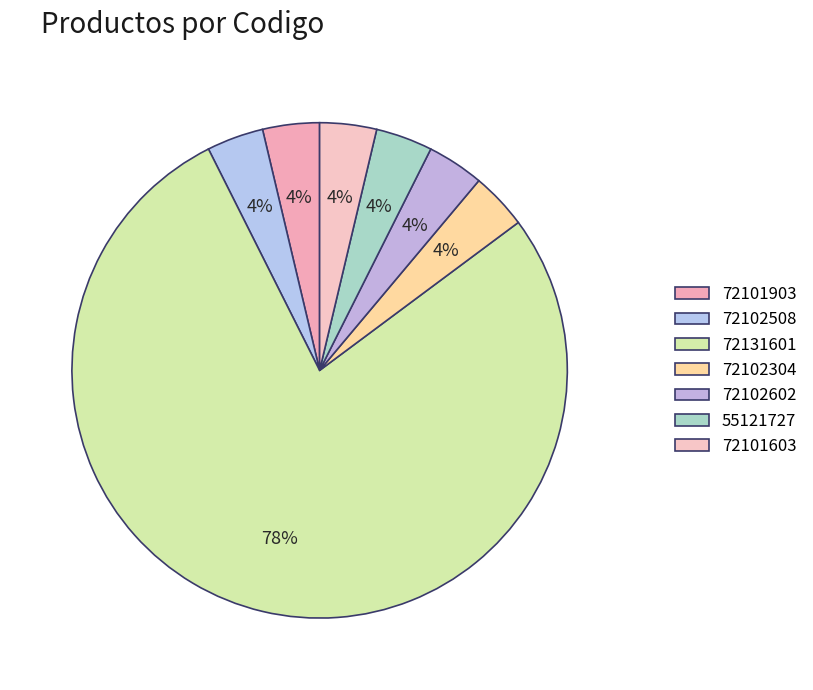

What percentage is the 72131601 slice, to the nearest percent?

78%